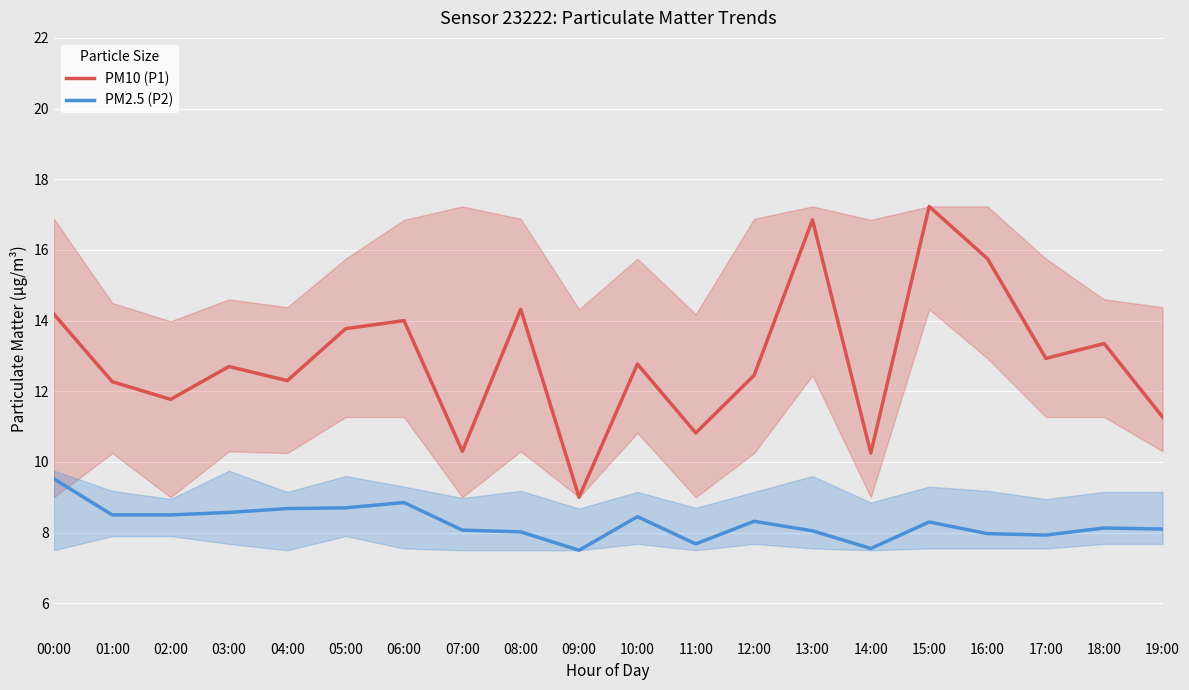

True or false: PM10 (P1) and PM2.5 (P2) intersect in this chart.

False